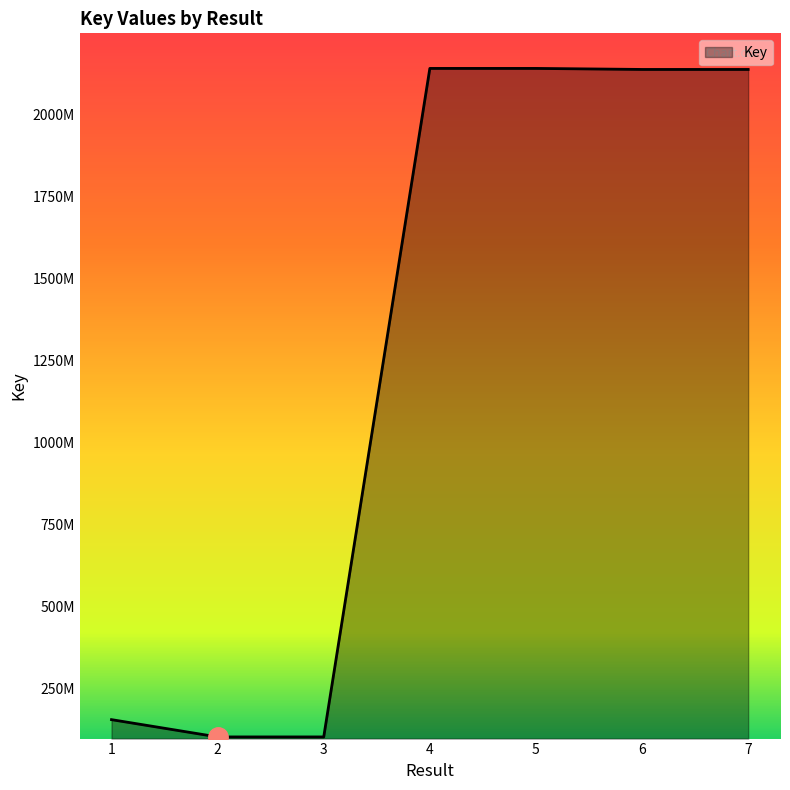

List the labels in order of value, largest first.

4, 5, 7, 6, 1, 3, 2